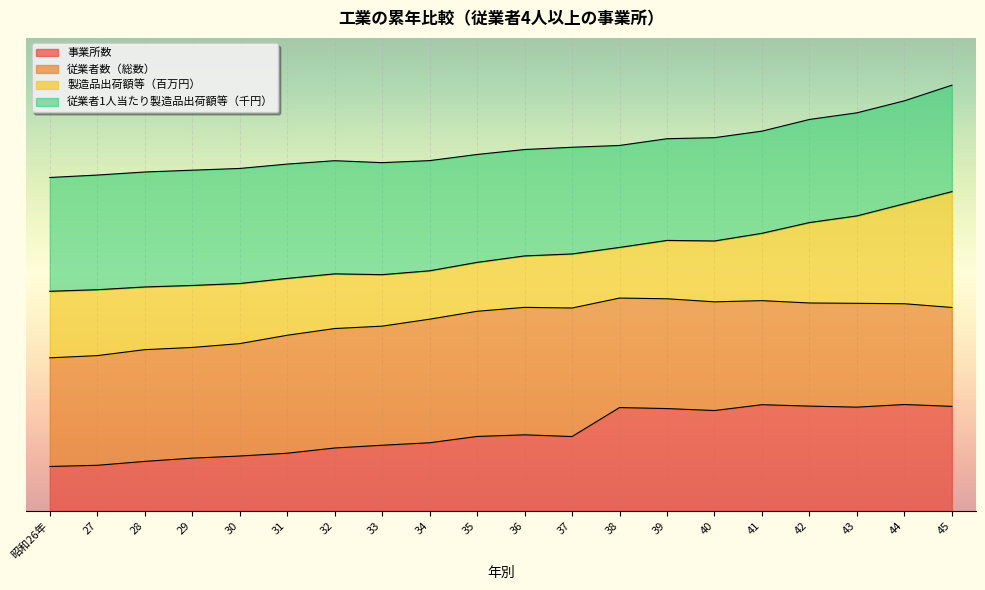

The value of 事業所数 at 39 is 0.2. True or false?

True